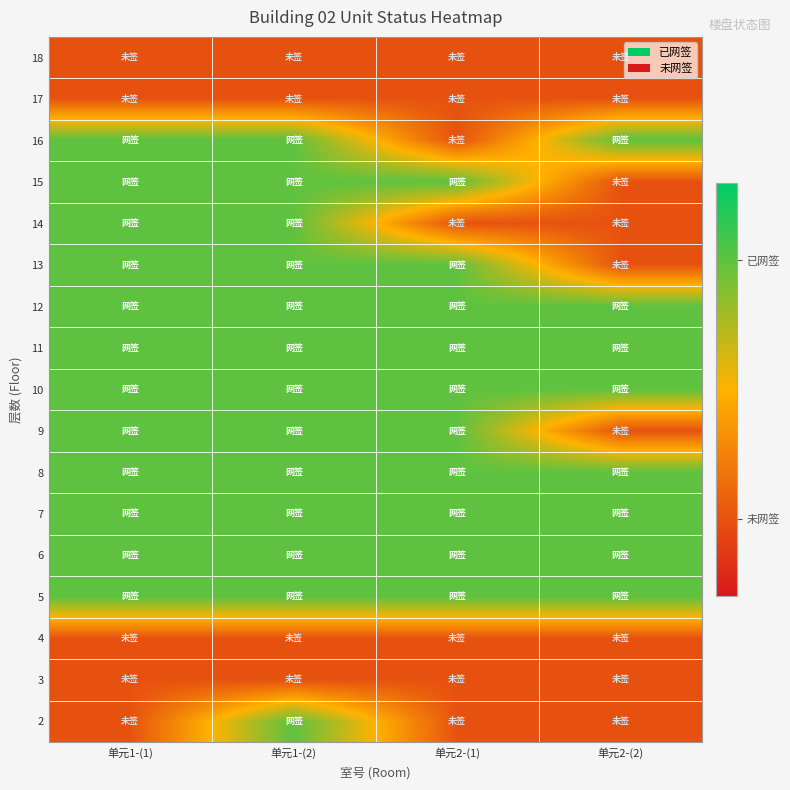

At how many categories does at least one series exceed 0?

4